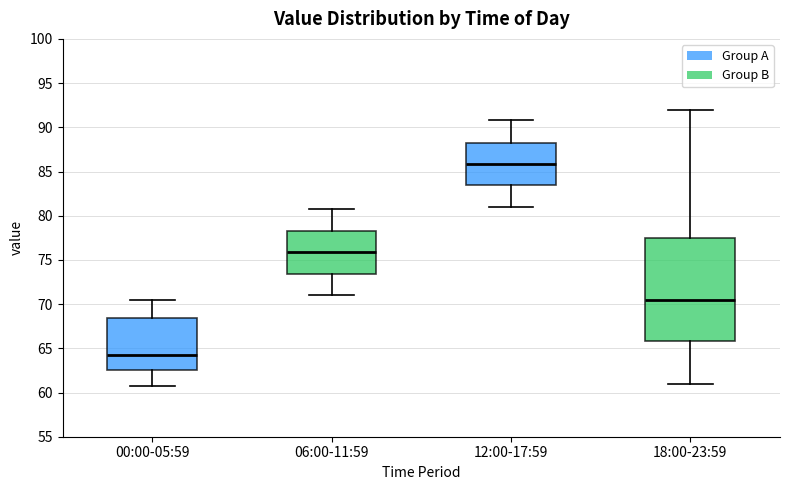

Reading left to right, read every box against the y-axis: the position of its median line, the range the box covers, and the ends of its whiskers. The values are not printed on the chart, so give them approximately, as read against the axis.

00:00-05:59: median 64.5, box 62.5 to 68.5, whiskers 60.5 to 70.5
06:00-11:59: median 76.0, box 73.5 to 78.5, whiskers 71.0 to 81.0
12:00-17:59: median 86.0, box 83.5 to 88.5, whiskers 81.0 to 91.0
18:00-23:59: median 70.5, box 66.0 to 77.5, whiskers 61.0 to 92.0